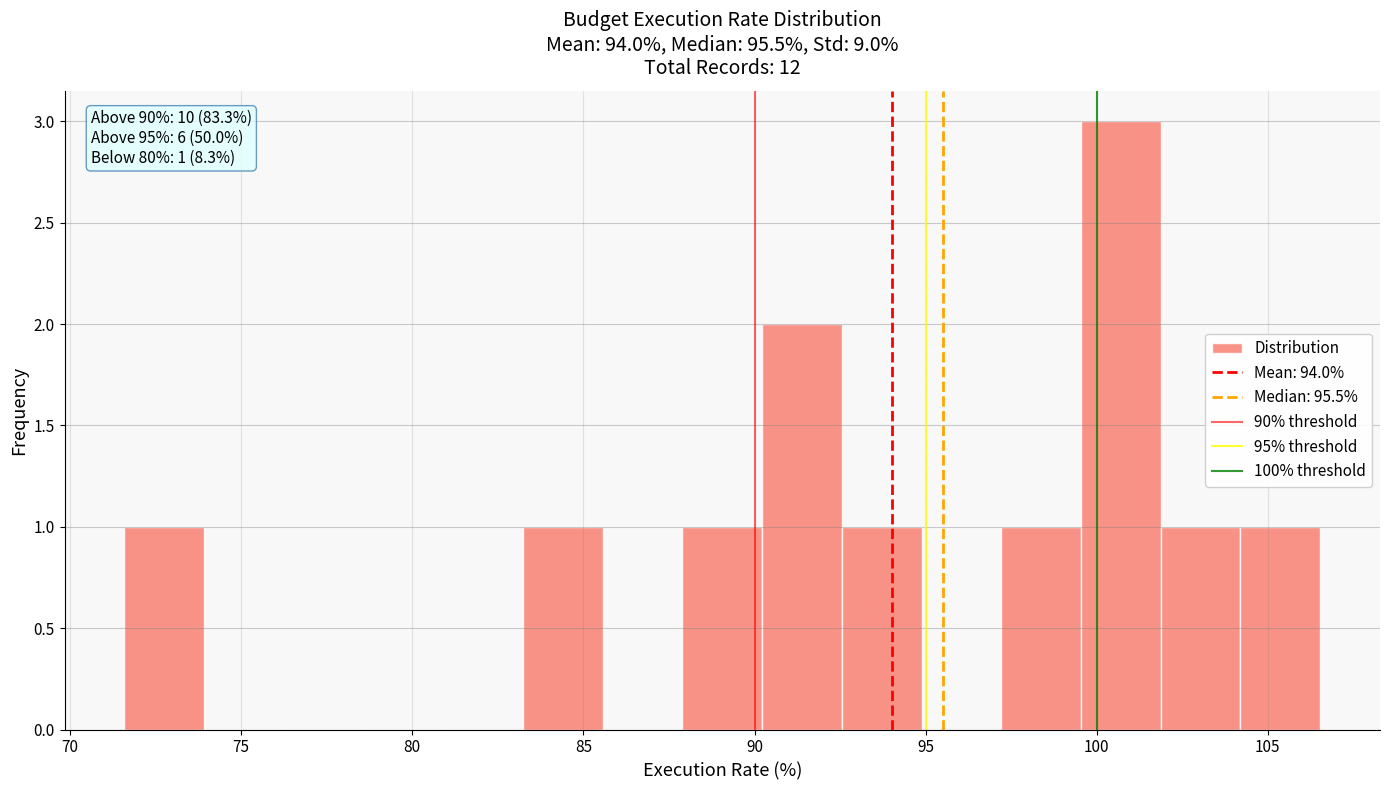

Over which range of the x-axis is the bar tallest?

99.5 to 102.0